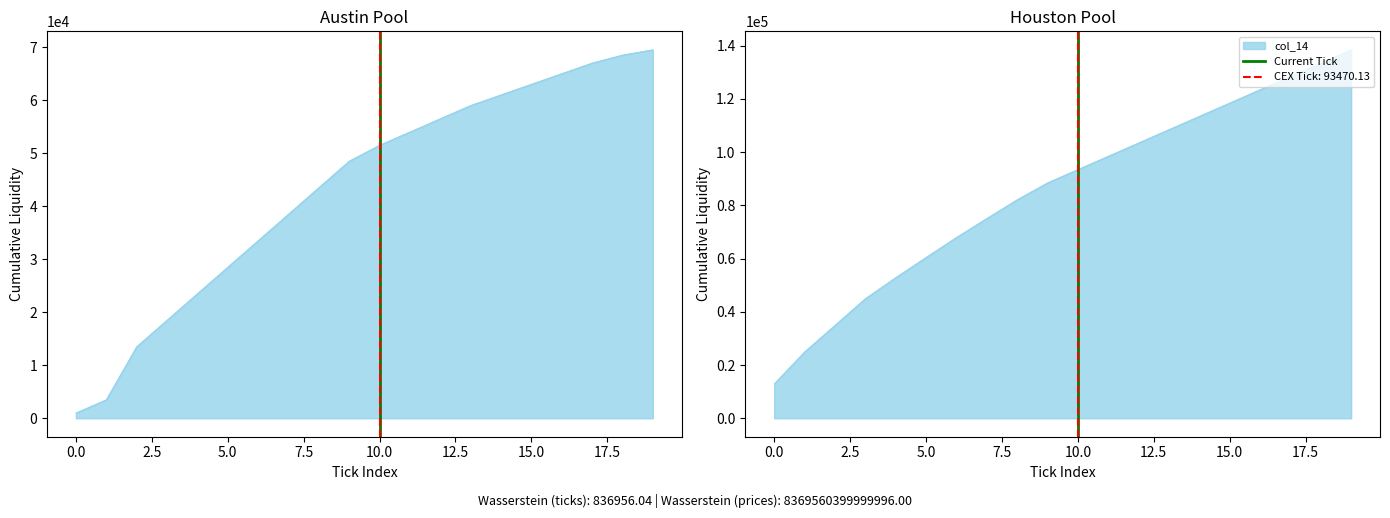

What is the highest value of the Current Tick series?

1